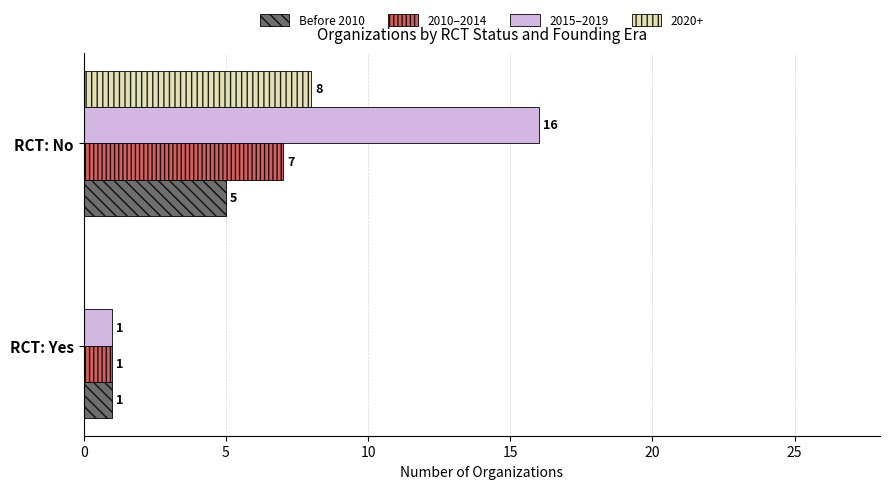

Count the Before 2010 values in the range 1 to 5.

2